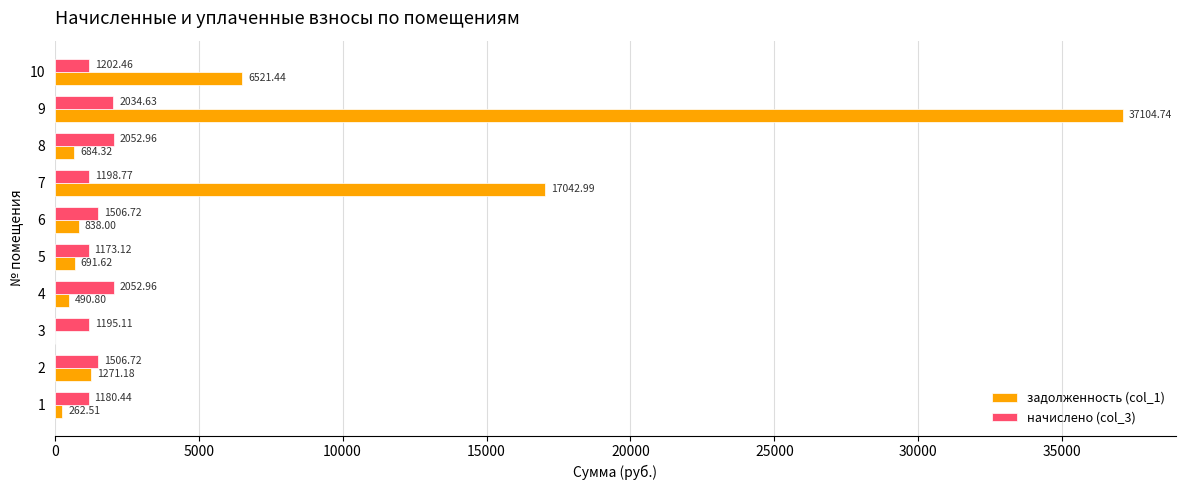

Which series changed the most between 1 and 5?

задолженность (col_1)